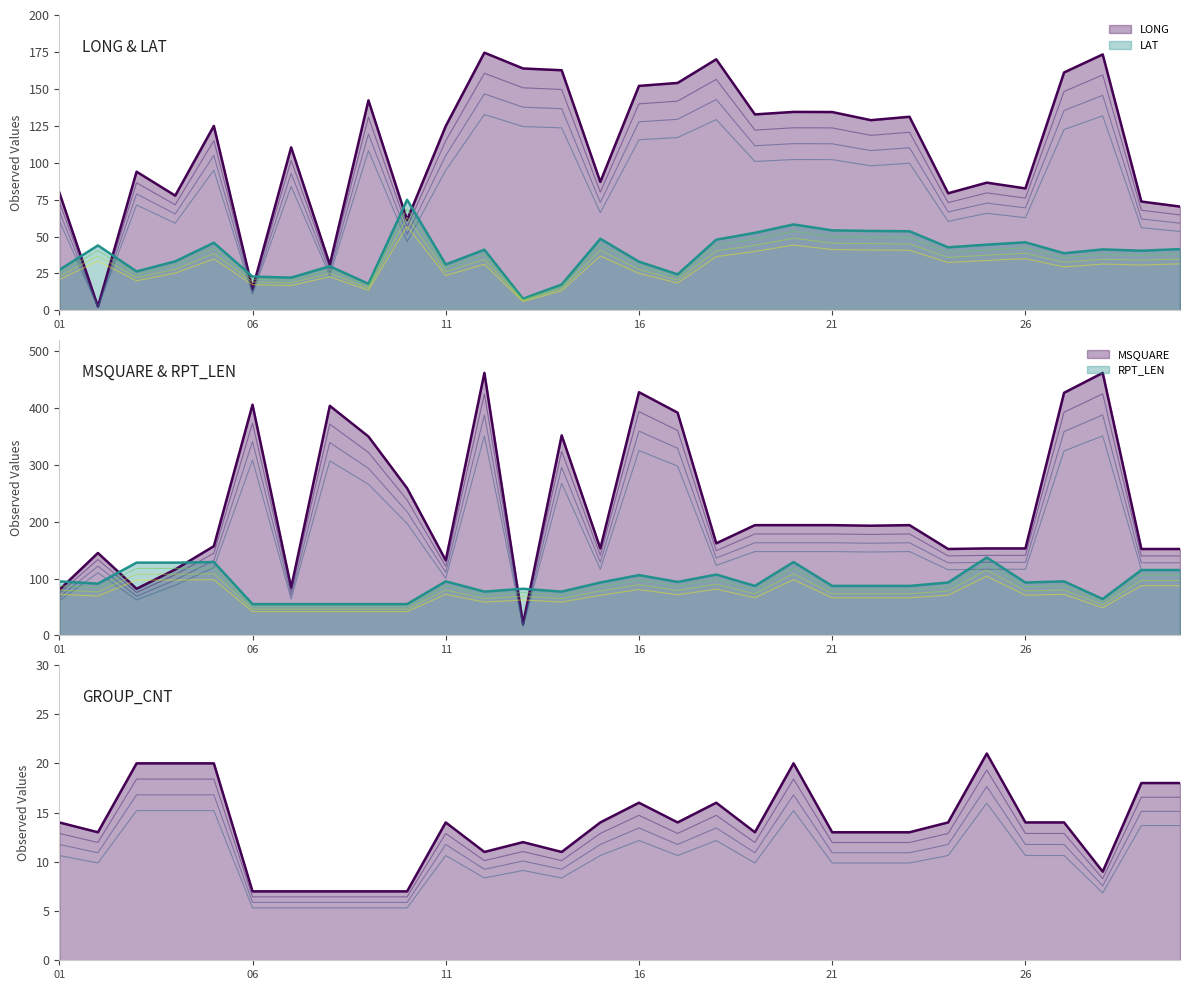

At which label does RPT_LEN reach its peak?

25